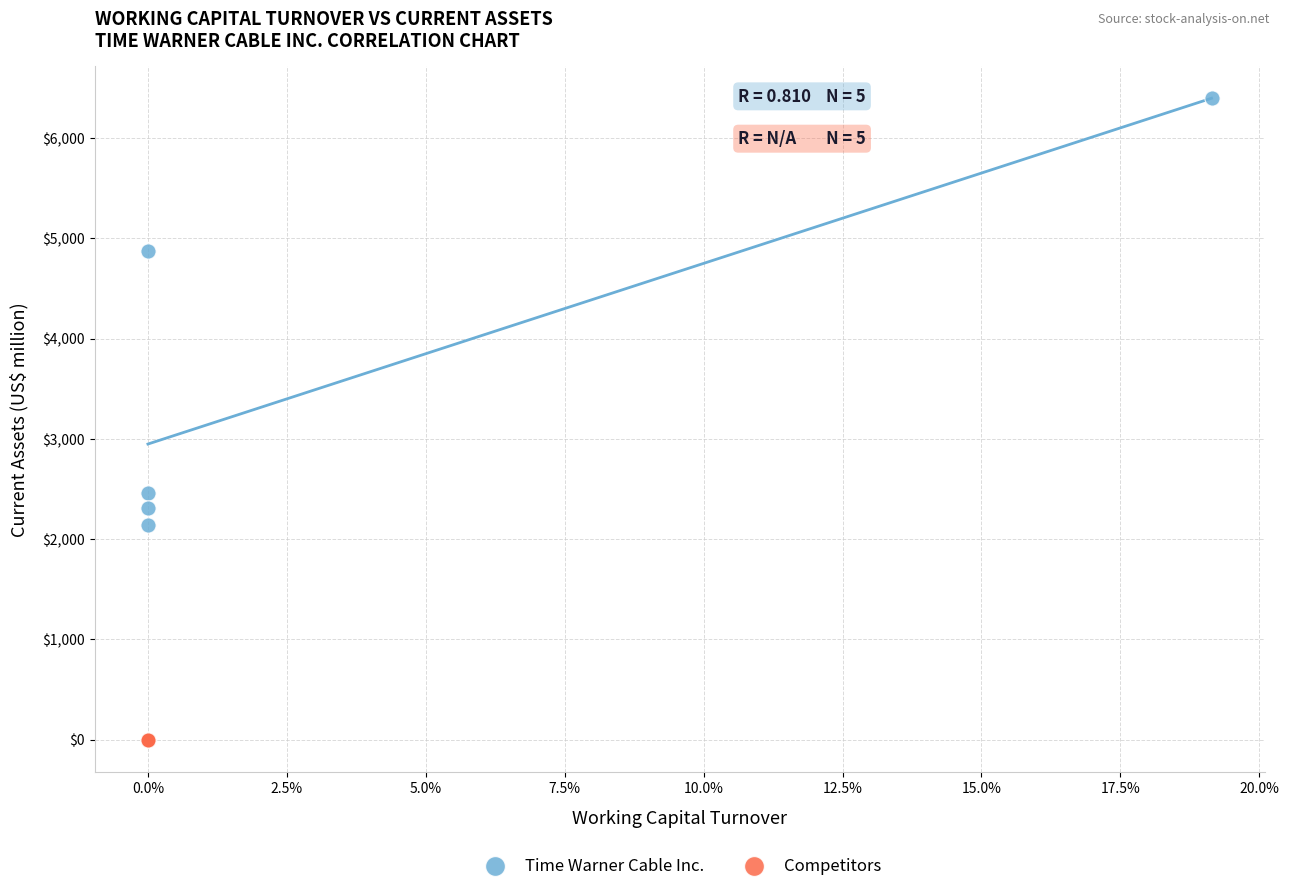

Which series contains the highest Y value?

Time Warner Cable Inc.